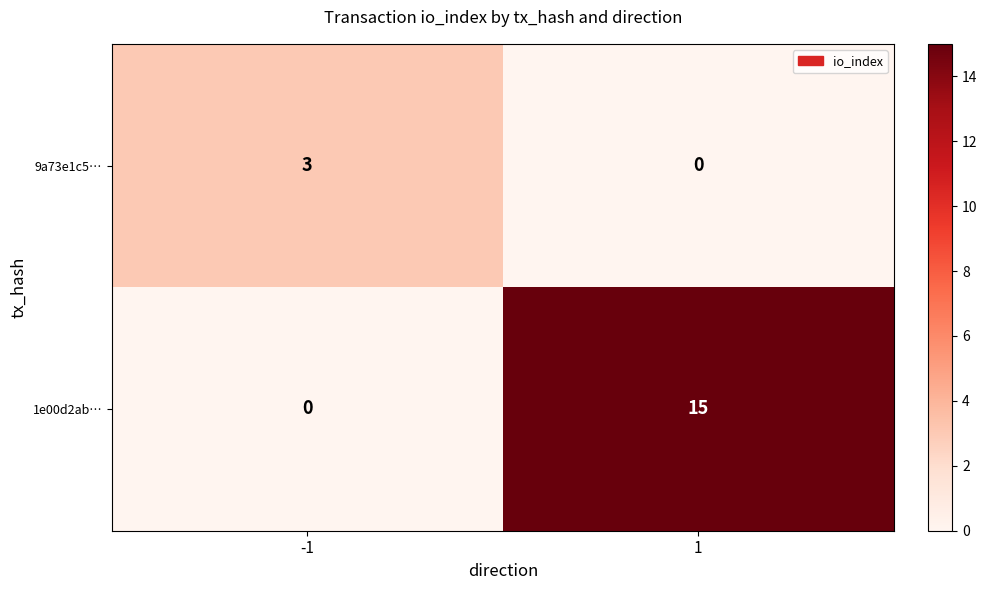

What is the spread (max minus min) of values at 1?

15